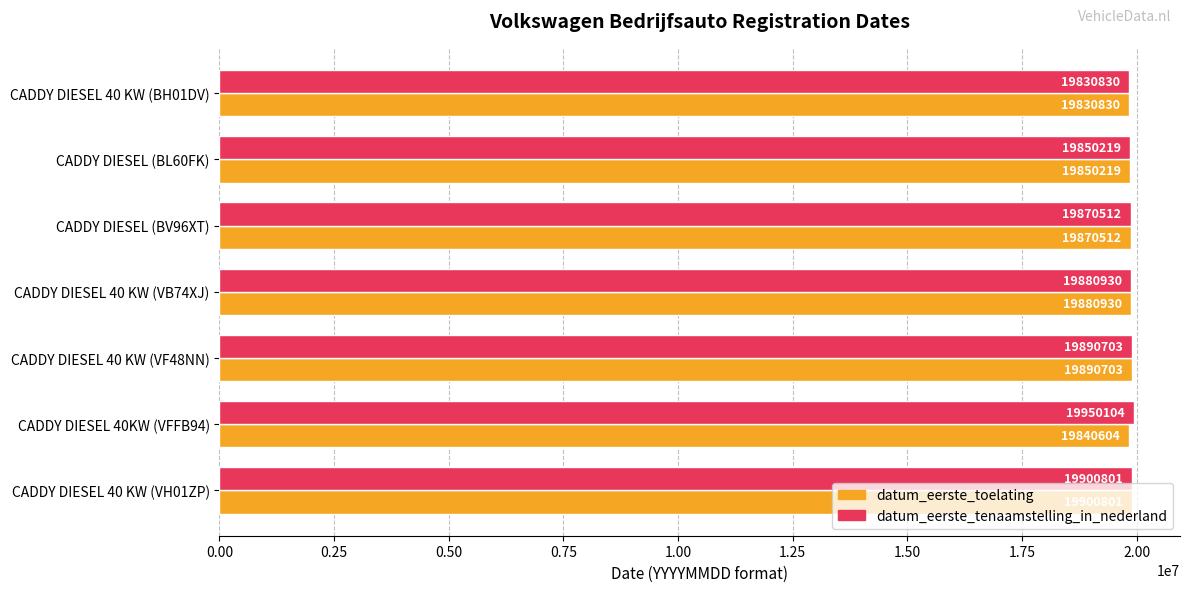

Rank the categories by datum_eerste_toelating value from highest to lowest.

CADDY DIESEL 40 KW (VH01ZP), CADDY DIESEL 40 KW (VF48NN), CADDY DIESEL 40 KW (VB74XJ), CADDY DIESEL (BV96XT), CADDY DIESEL (BL60FK), CADDY DIESEL 40KW (VFFB94), CADDY DIESEL 40 KW (BH01DV)